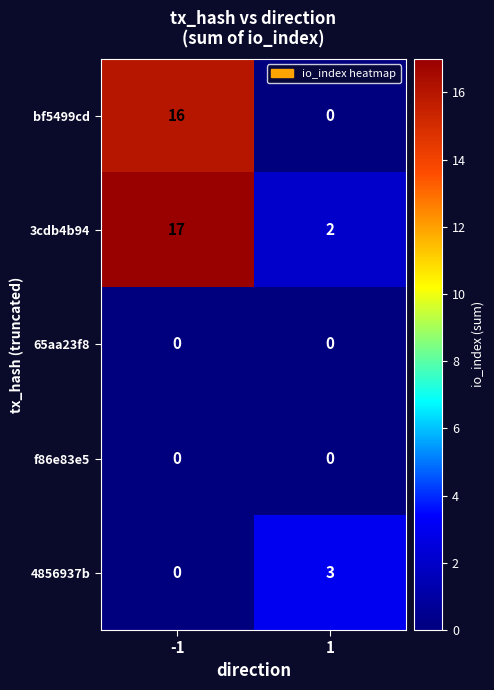

What is the total value across all series at -1?

33